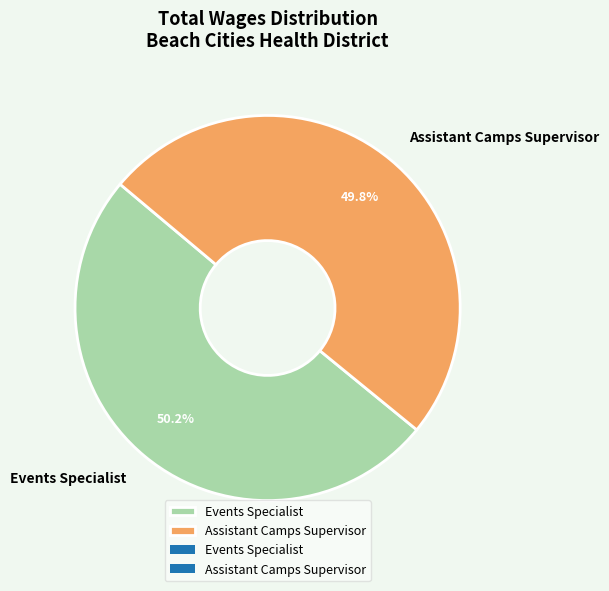

What percentage is NOT represented by Events Specialist?

49.8%